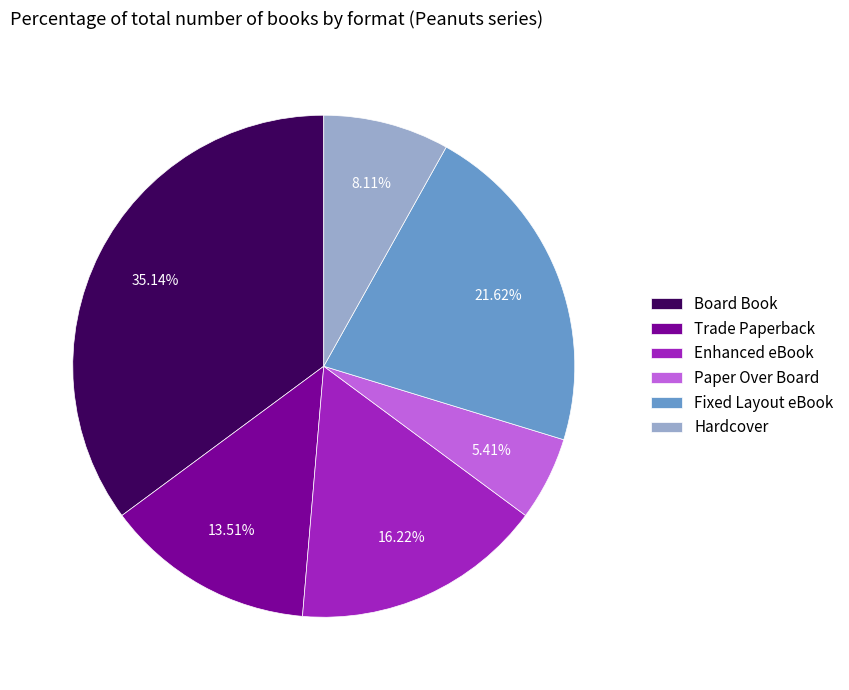

True or false: Hardcover accounts for 1% of the total.

False